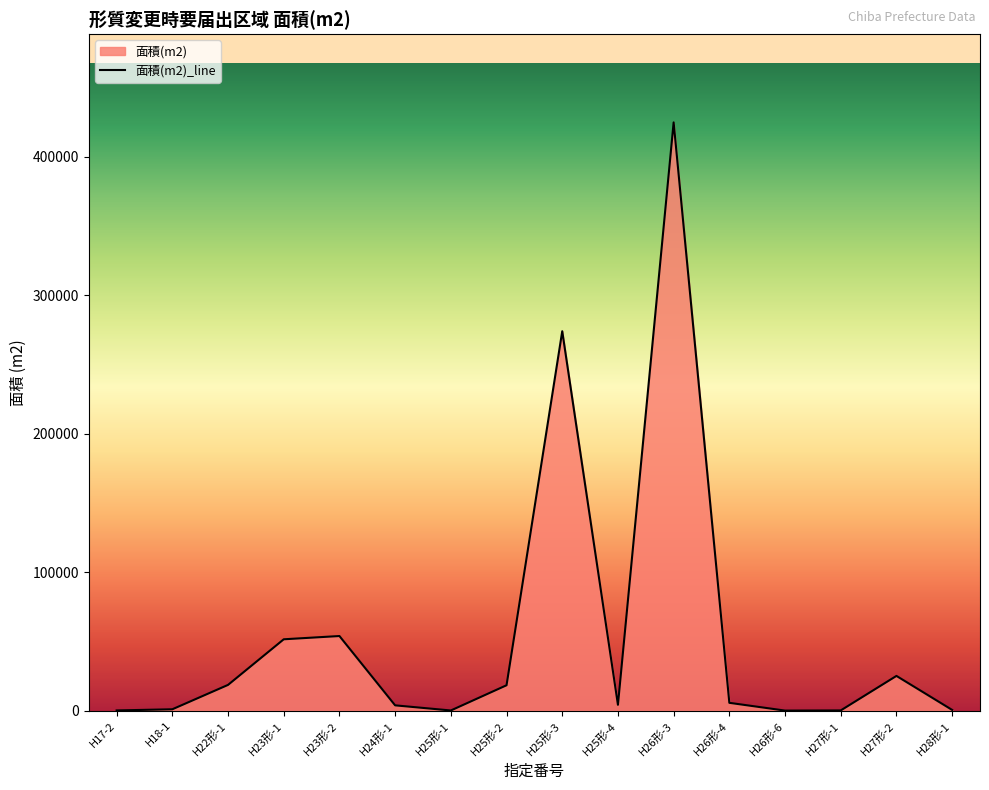

What is the smallest value displayed?

22.0